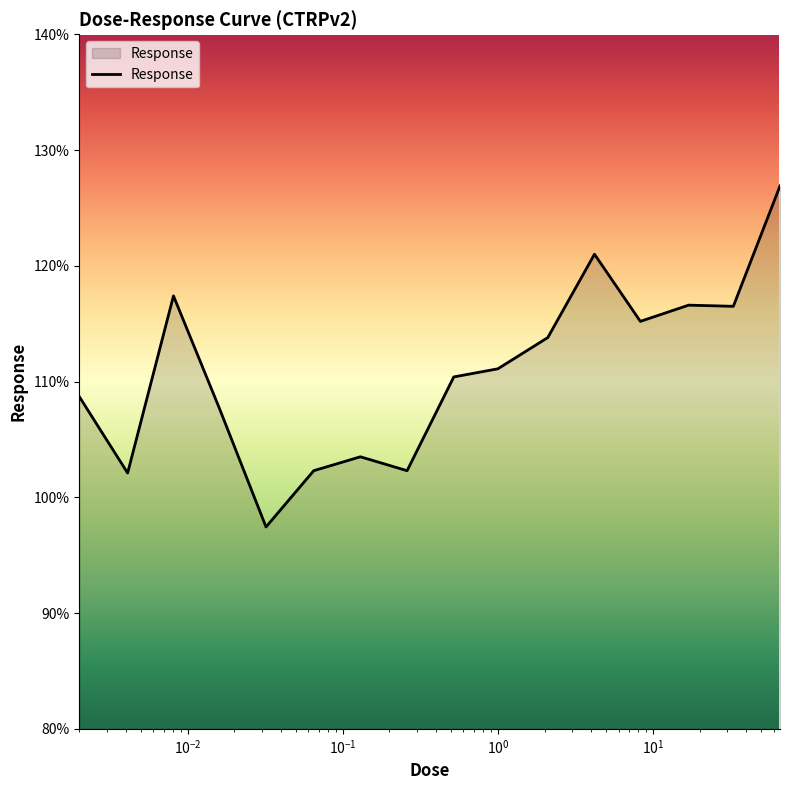

What is the maximum value shown in the chart?

126.9